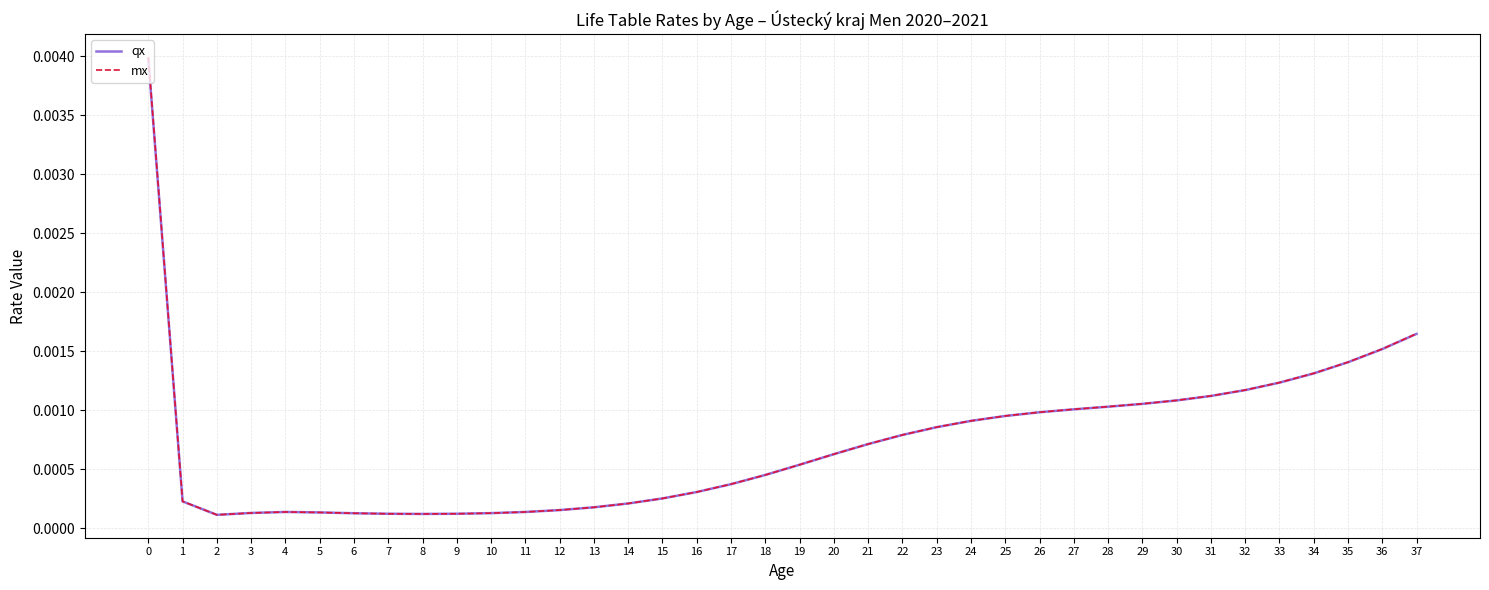

What are all the series names shown in the legend?

qx, mx